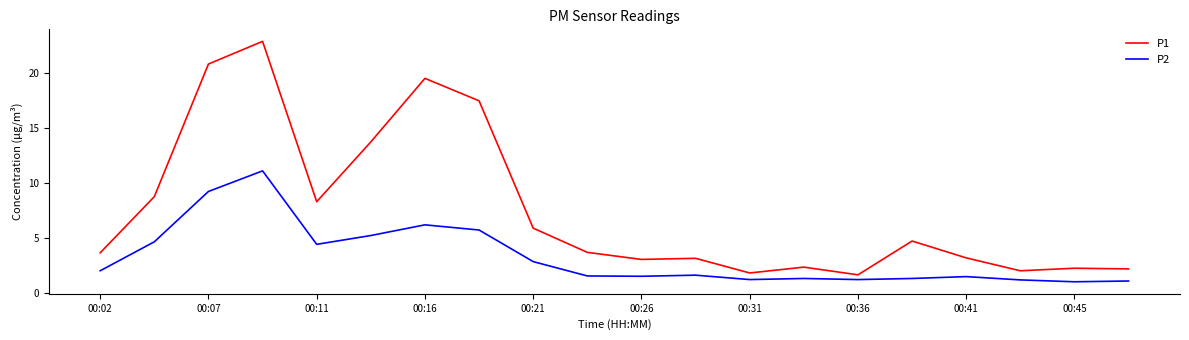

Which series has the largest total across all categories?

P1